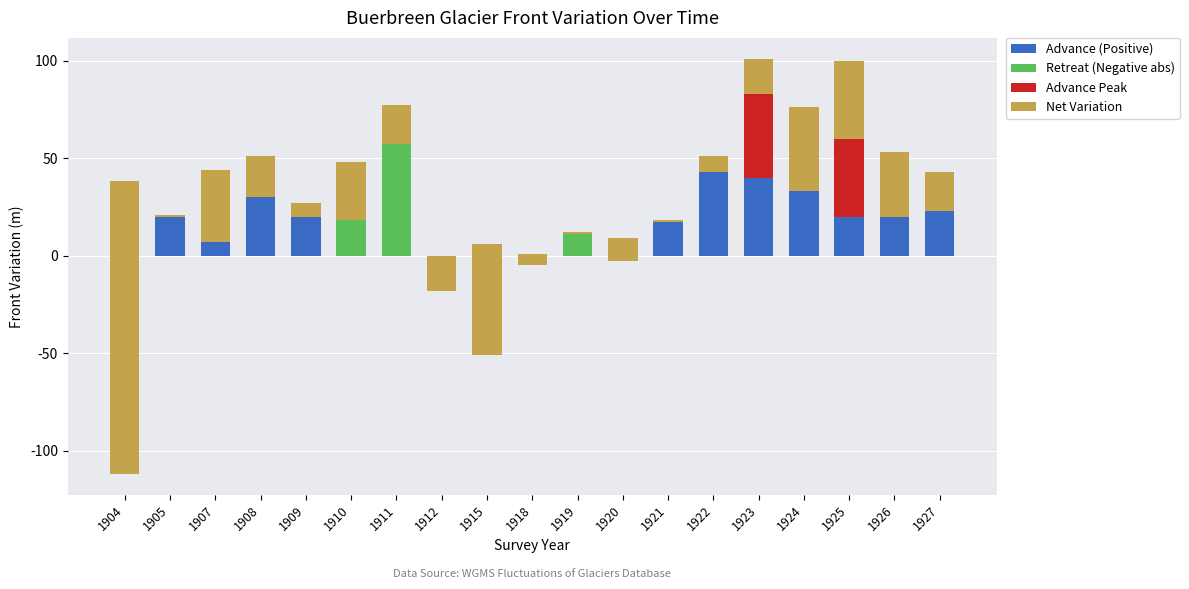

What is the value of the Net Variation bar at the 7th from the left?

20